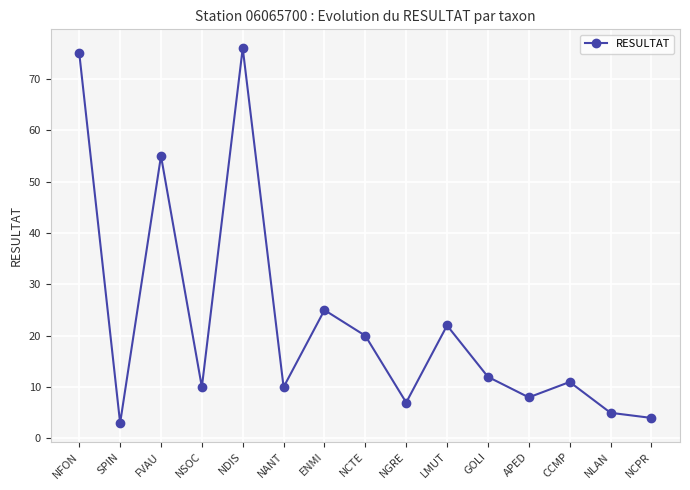

What is the difference between the values at APED and NCPR?

4